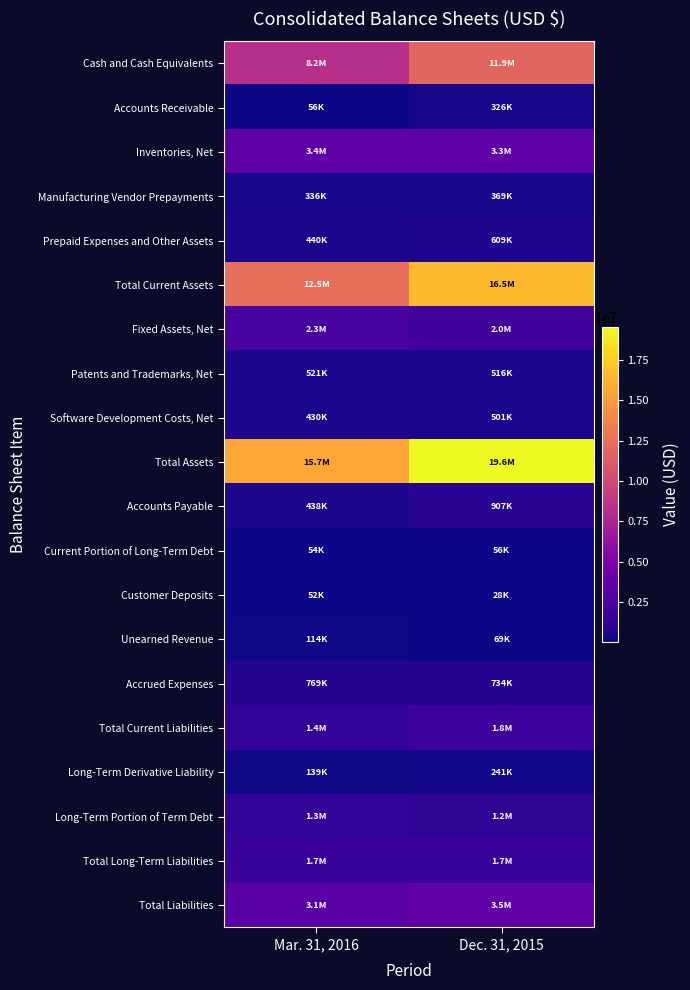

Reading right to left, list all the values displayed in this chart.

Cash and Cash Equivalents: Dec. 31, 2015=11877058	Mar. 31, 2016=8213855
Accounts Receivable: Dec. 31, 2015=325694	Mar. 31, 2016=56461
Inventories, Net: Dec. 31, 2015=3349098	Mar. 31, 2016=3406124
Manufacturing Vendor Prepayments: Dec. 31, 2015=369411	Mar. 31, 2016=336074
Prepaid Expenses and Other Assets: Dec. 31, 2015=608950	Mar. 31, 2016=439746
Total Current Assets: Dec. 31, 2015=16530211	Mar. 31, 2016=12452260
Fixed Assets, Net: Dec. 31, 2015=2015433	Mar. 31, 2016=2283527
Patents and Trademarks, Net: Dec. 31, 2015=515697	Mar. 31, 2016=520564
Software Development Costs, Net: Dec. 31, 2015=501288	Mar. 31, 2016=429676
Total Assets: Dec. 31, 2015=19562629	Mar. 31, 2016=15686027
Accounts Payable: Dec. 31, 2015=907434	Mar. 31, 2016=437777
Current Portion of Long-Term Debt: Dec. 31, 2015=55790	Mar. 31, 2016=53636
Customer Deposits: Dec. 31, 2015=27847	Mar. 31, 2016=52377
Unearned Revenue: Dec. 31, 2015=69481	Mar. 31, 2016=114475
Accrued Expenses: Dec. 31, 2015=734497	Mar. 31, 2016=769117
Total Current Liabilities: Dec. 31, 2015=1802122	Mar. 31, 2016=1442577
Long-Term Derivative Liability: Dec. 31, 2015=240786	Mar. 31, 2016=139120
Long-Term Portion of Term Debt: Dec. 31, 2015=1227550	Mar. 31, 2016=1335095
Total Long-Term Liabilities: Dec. 31, 2015=1667636	Mar. 31, 2016=1691077
Total Liabilities: Dec. 31, 2015=3469758	Mar. 31, 2016=3133654